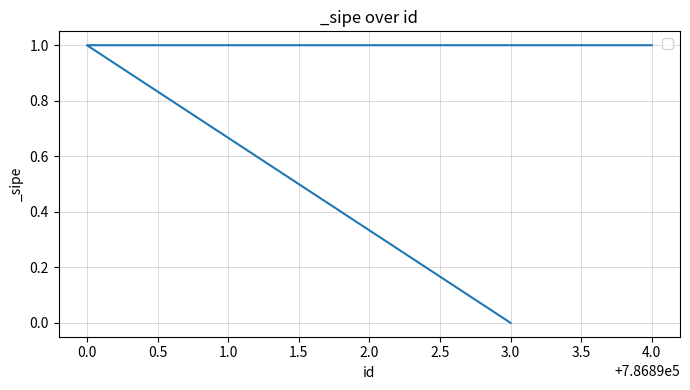

At which category does the chart reach its minimum across all series?

3.0